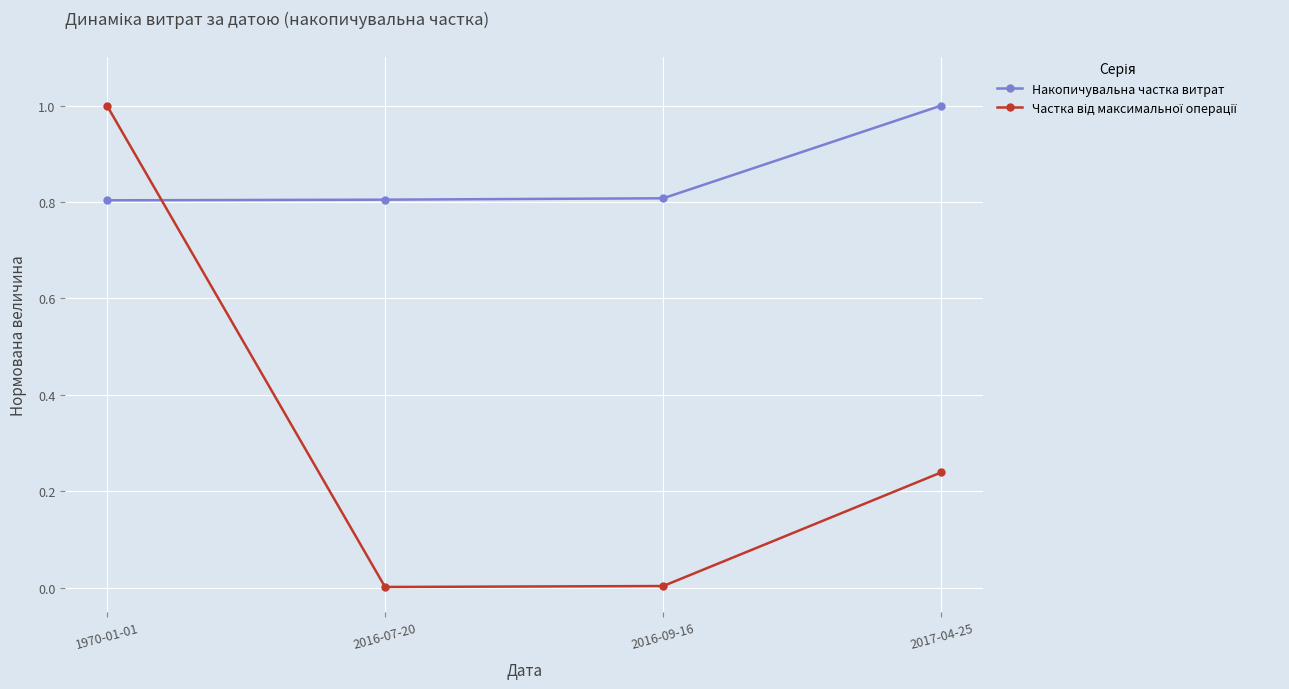

The Накопичувальна частка витрат series shows 1.0 at 2017-04-25. True or false?

True